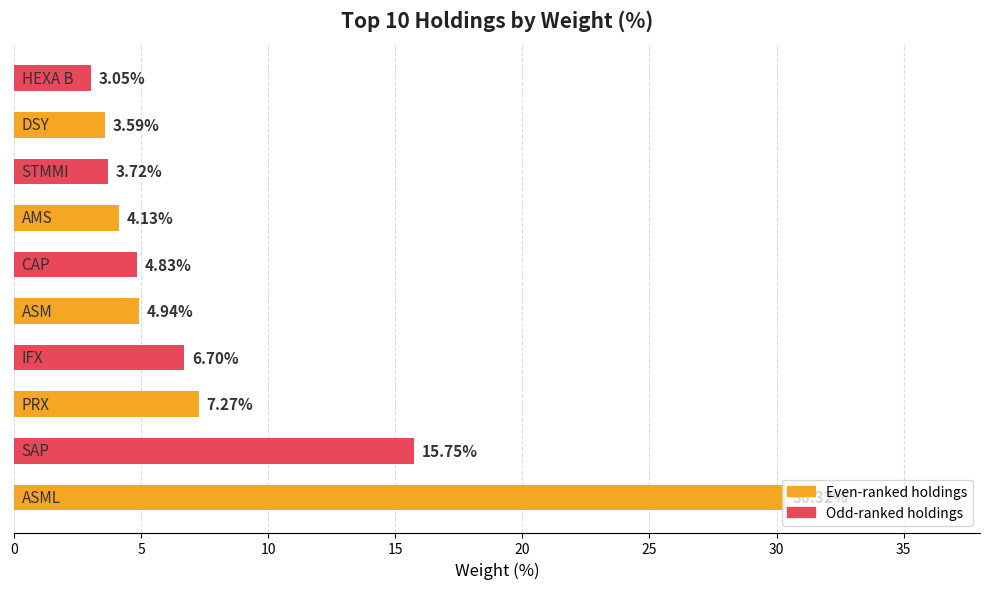

What is the difference between the maximum and minimum values?

27.3